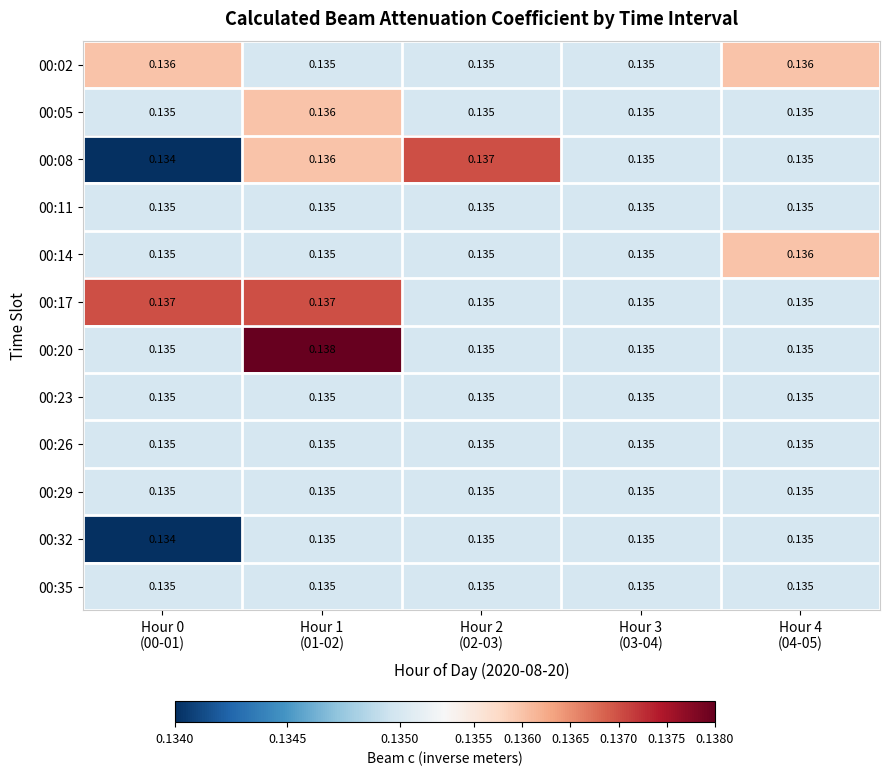

Which series has the largest total across all categories?

00:17